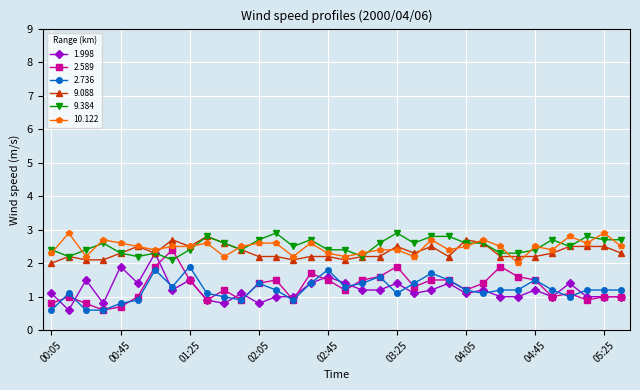

What is the highest value of the 1.998 series?

2.3